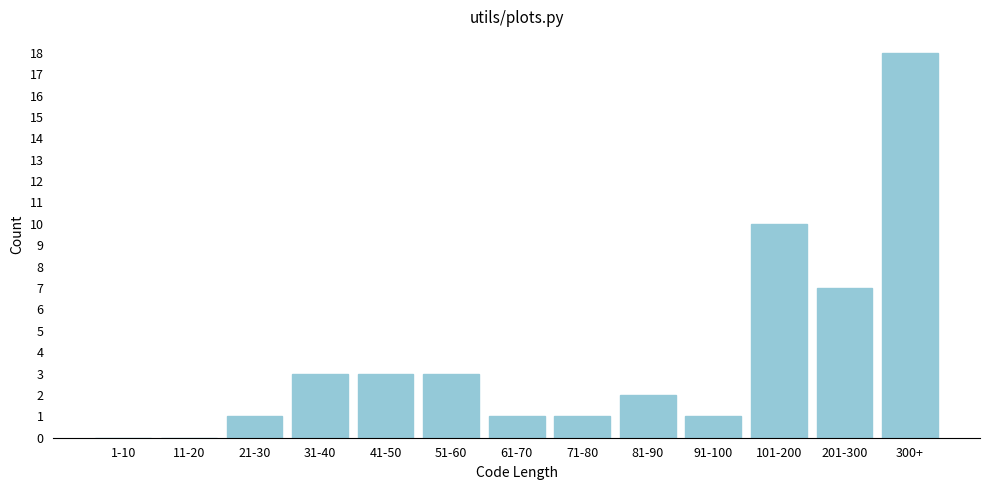

Reading left to right, extract all data points from this chart.

1-10=0	11-20=0	21-30=1	31-40=3	41-50=3	51-60=3	61-70=1	71-80=1	81-90=2	91-100=1	101-200=10	201-300=7	300+=18